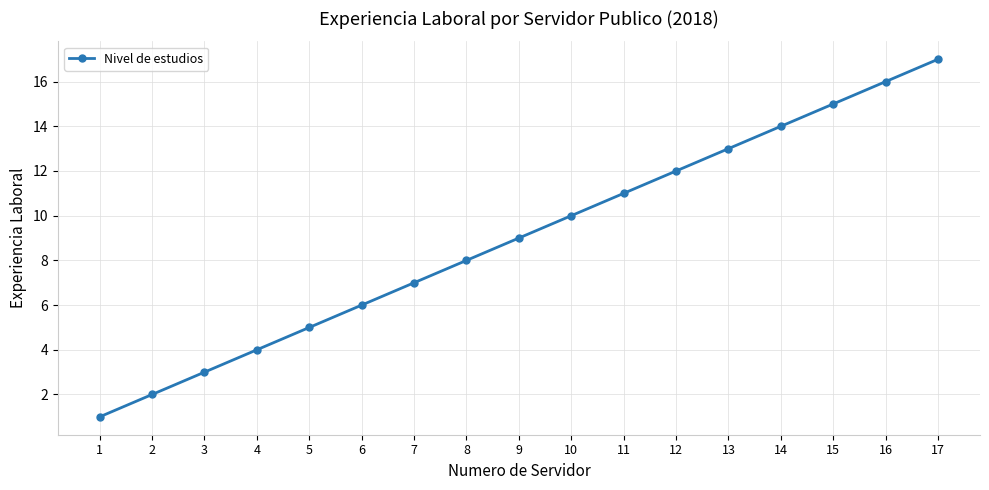

What is the greatest value displayed?

17